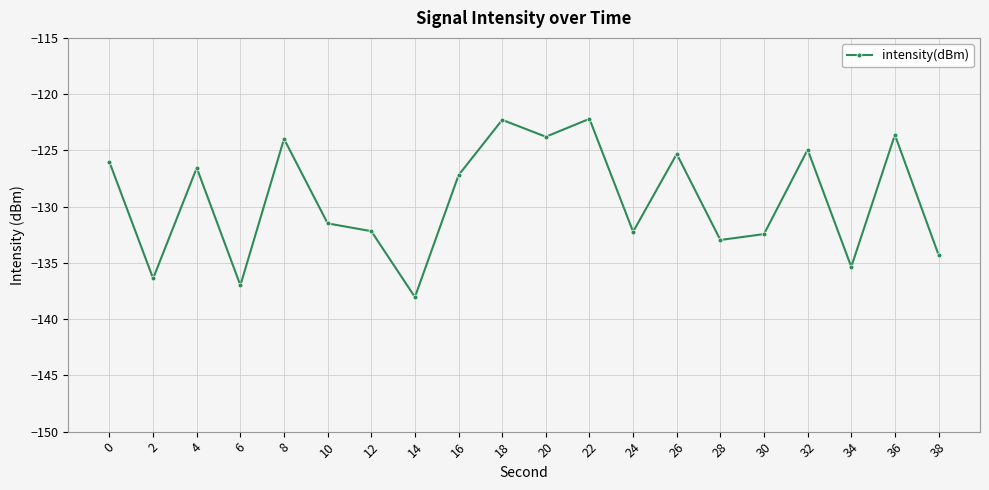

Where is the first local maximum?

4